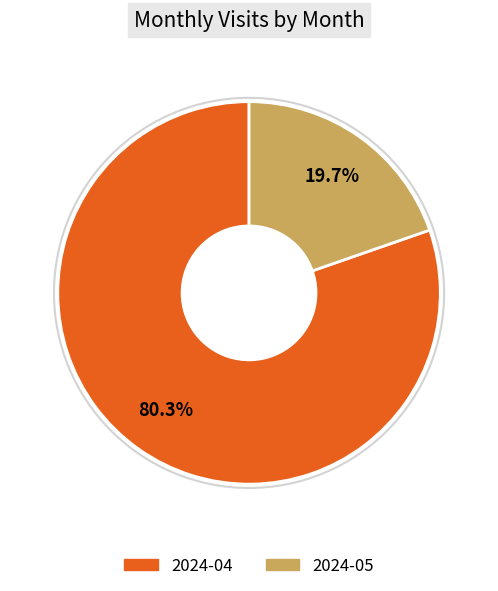

How many segments does this pie chart have?

2